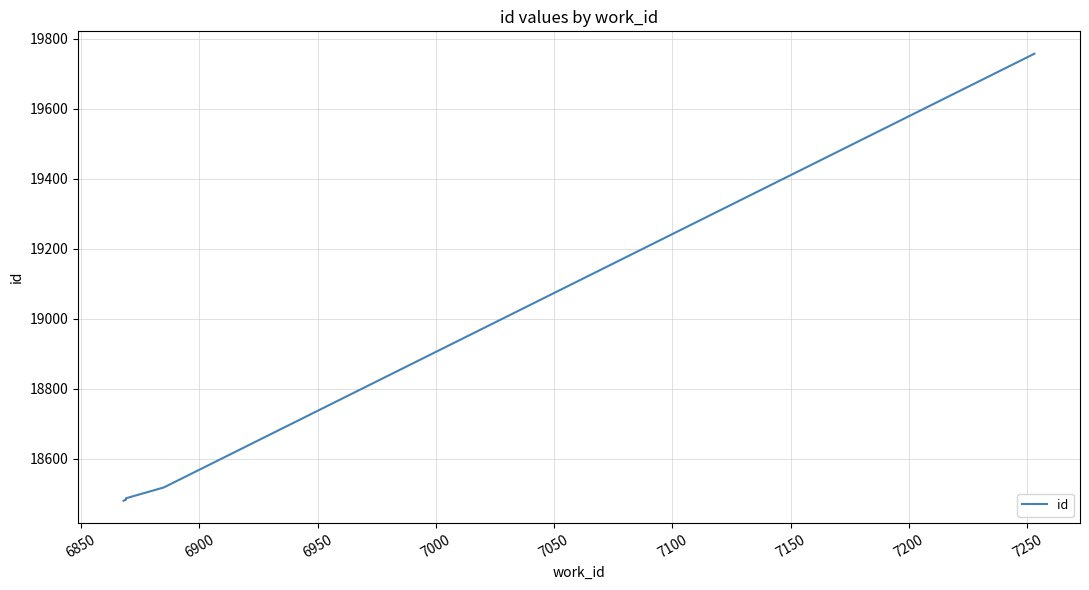

How many distinct data groups are displayed?

1